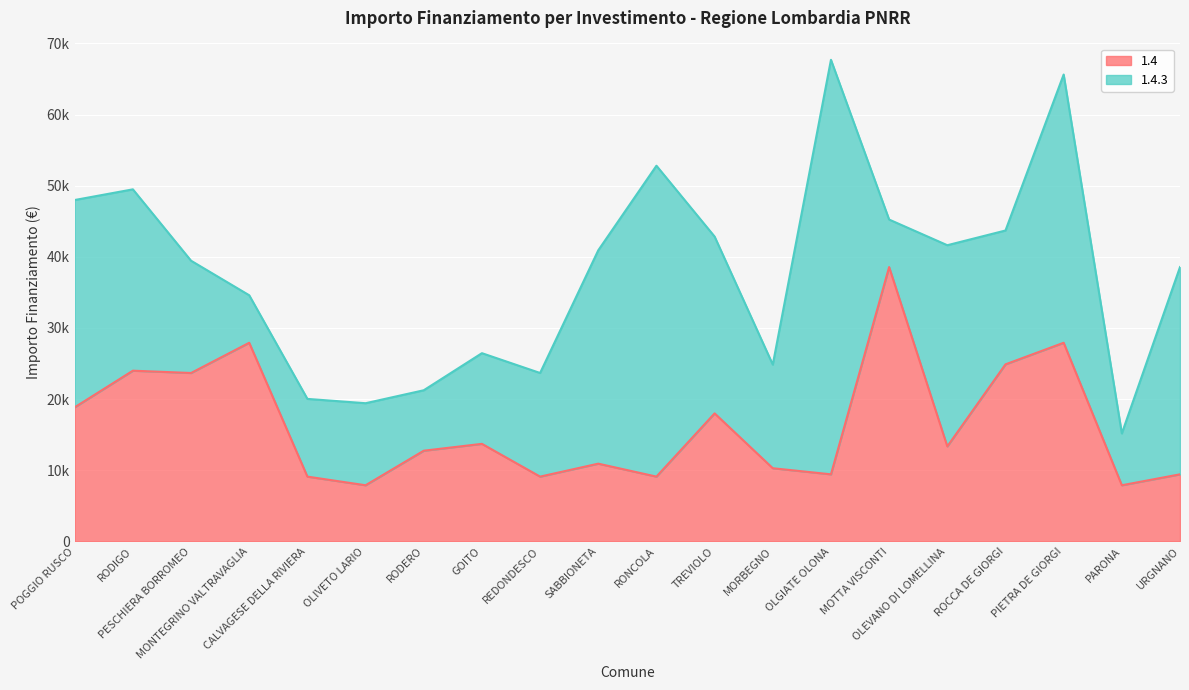

What is the difference between the second highest and second lowest values?

20031